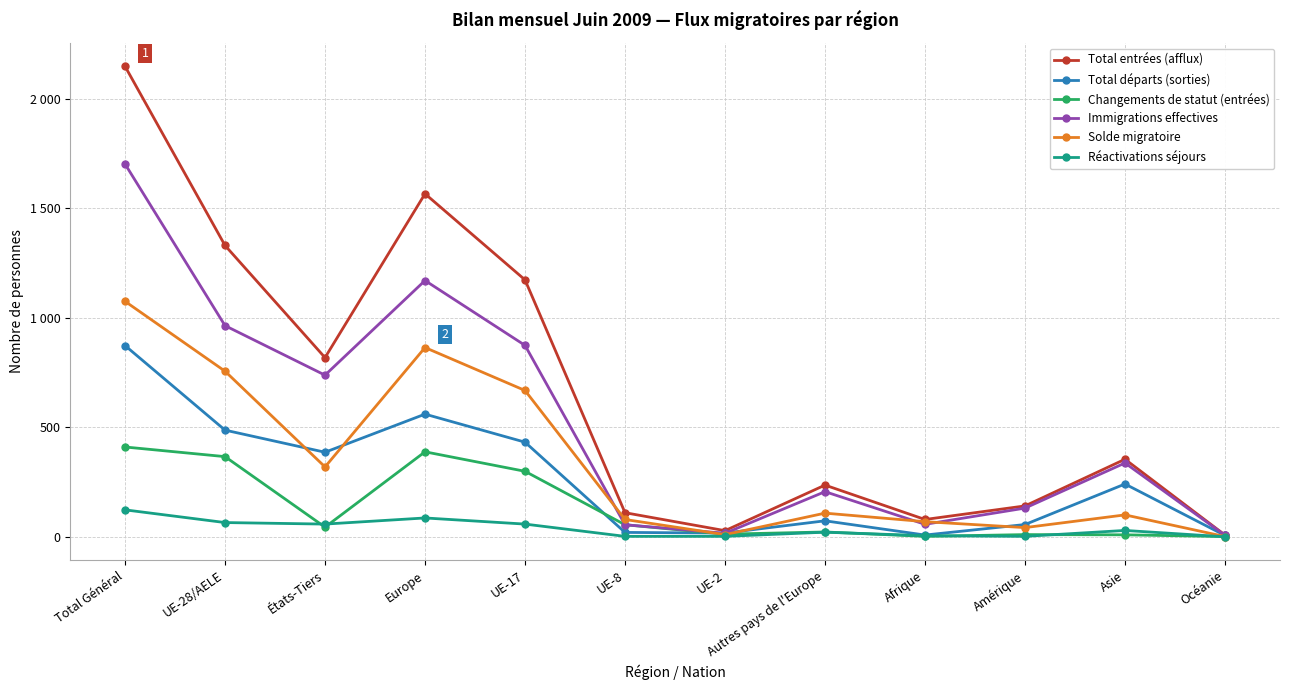

Is this an area chart (filled region under the line)?

No